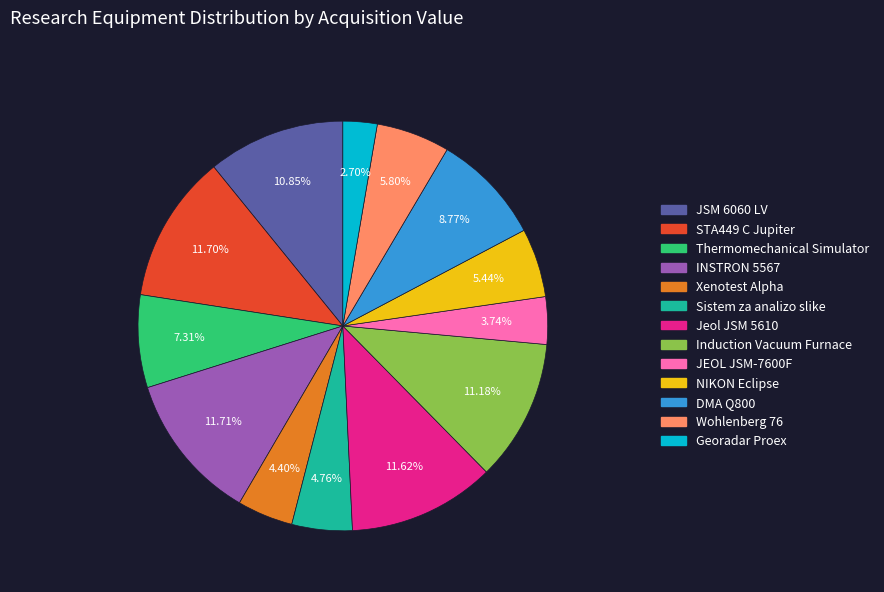

Which slice is the smallest?

Georadar Proex